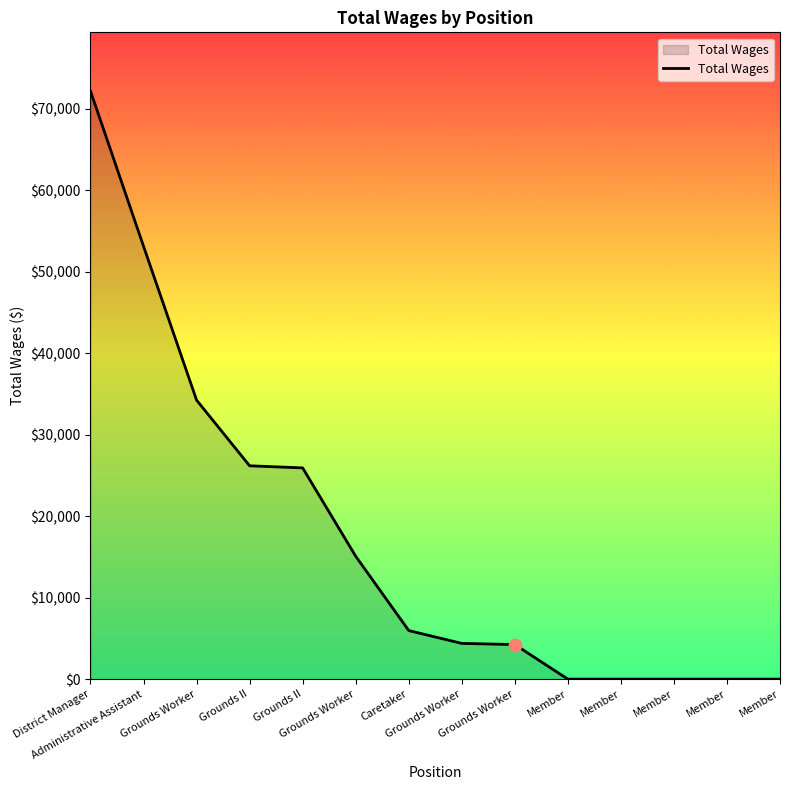

What is the change in value from Grounds II to Grounds Worker?

-21938